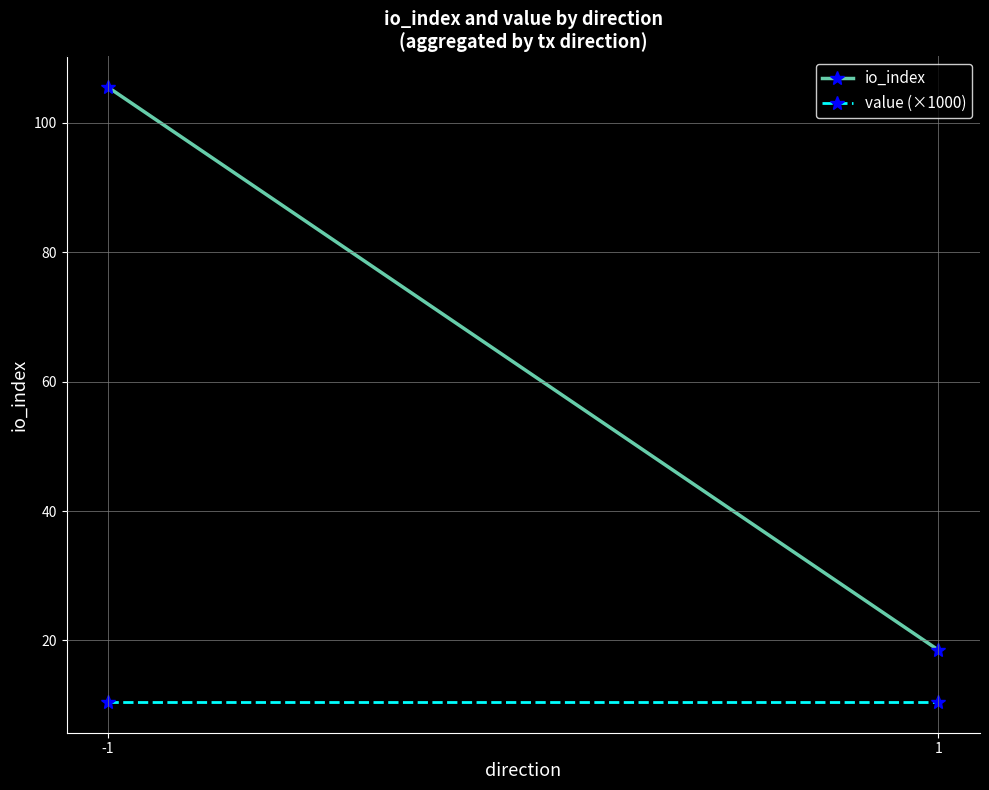

Which series has the largest range (max minus min)?

io_index